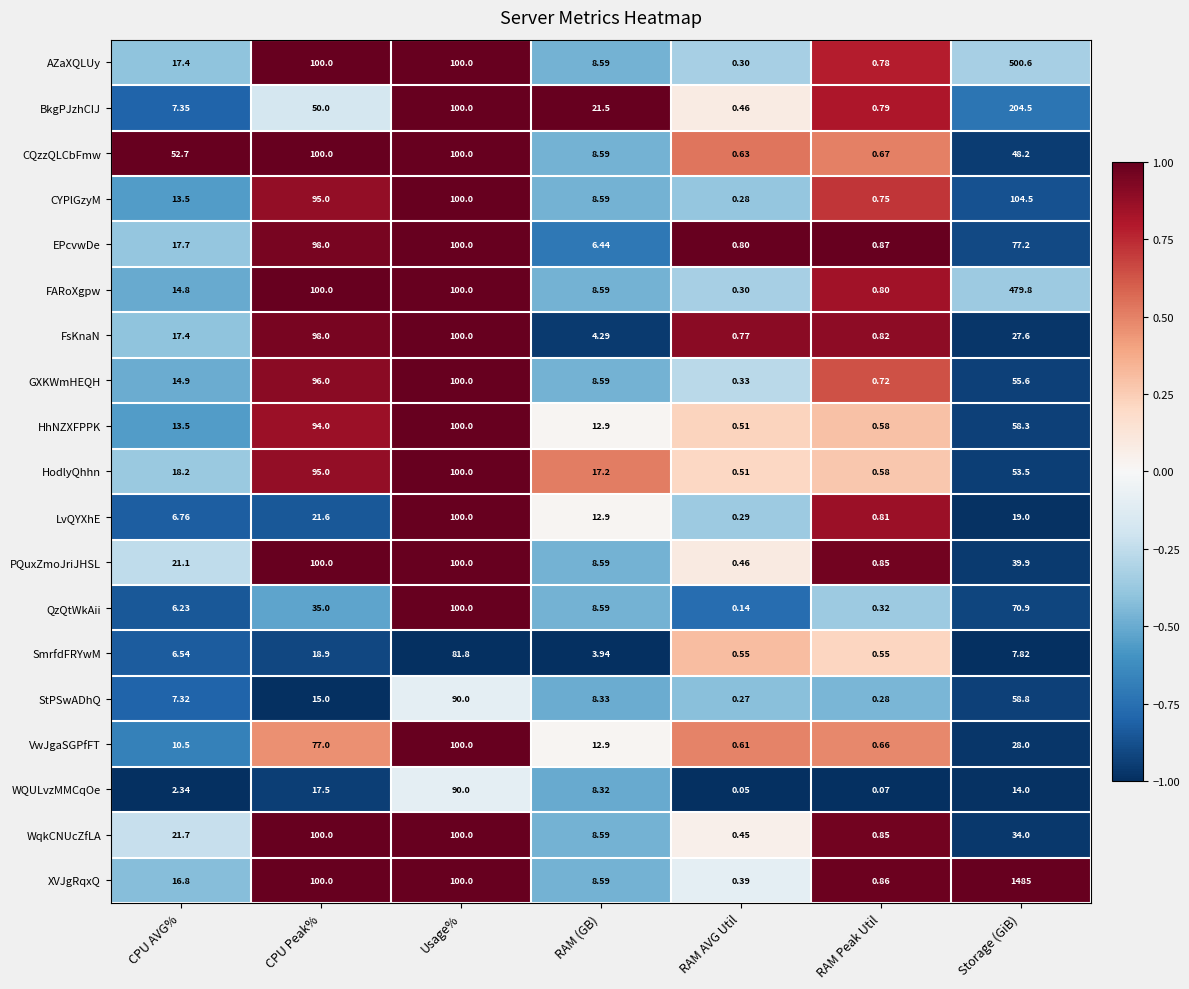

Which category has the highest value across all series?

Storage (GiB)